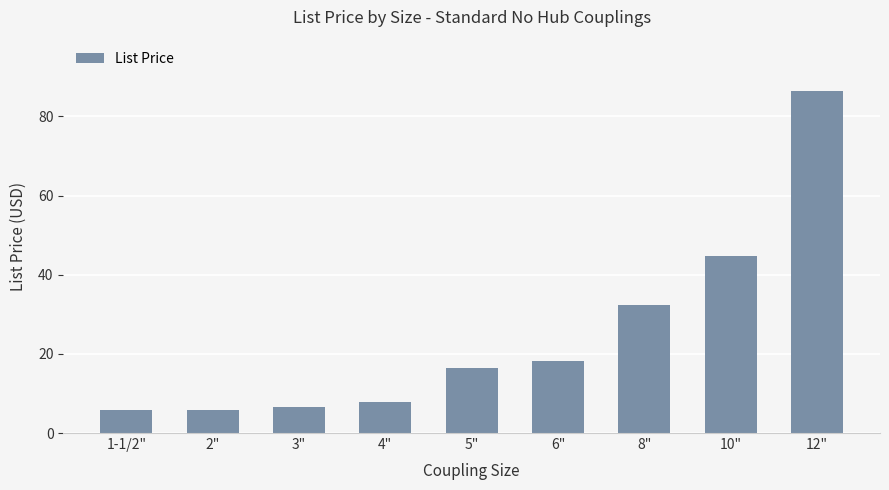

Reading left to right, what are all the values shown in this chart?

1-1/2"=5.9	2"=5.9	3"=6.5	4"=7.9	5"=16.5	6"=18.2	8"=32.5	10"=44.7	12"=86.4